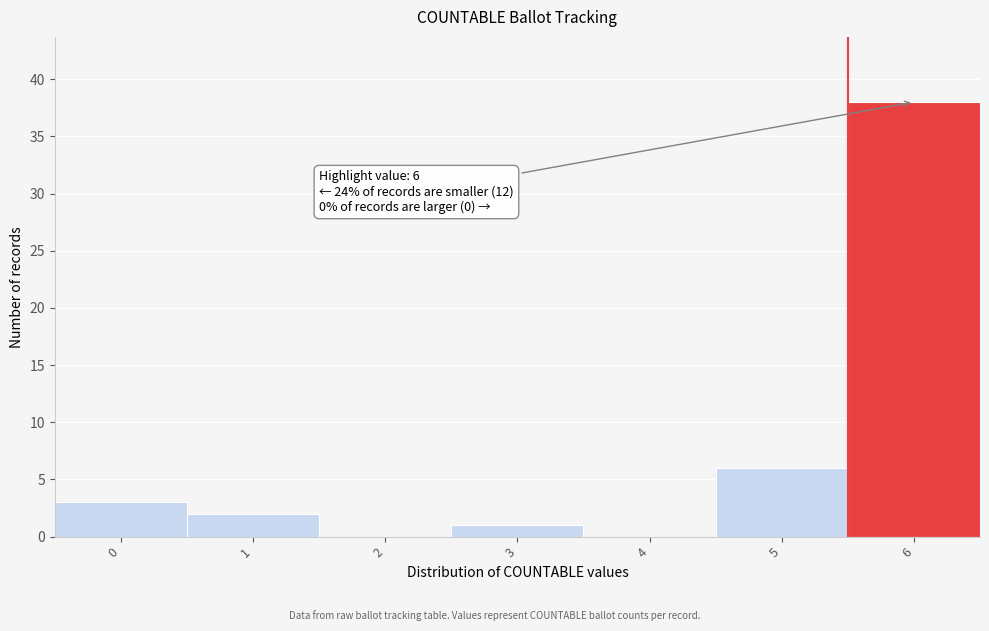

Reading left to right, extract all data points from this chart.

0=3	1=2	2=0	3=1	4=0	5=6	6=38